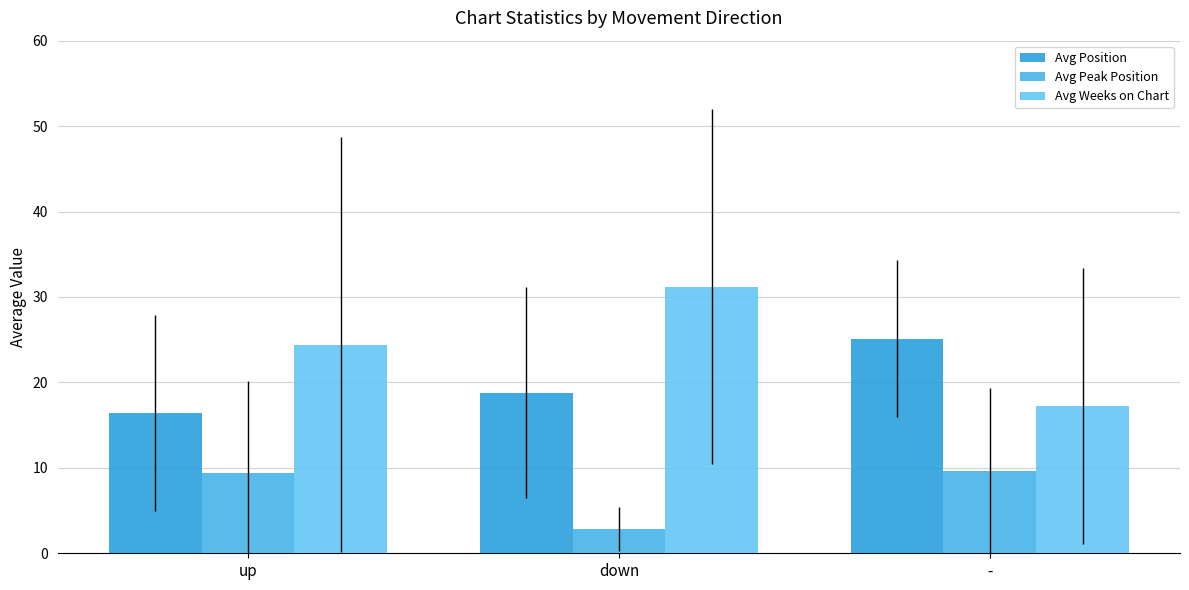

At -, list the series in order from smallest to largest.

Avg Peak Position, Avg Weeks on Chart, Avg Position